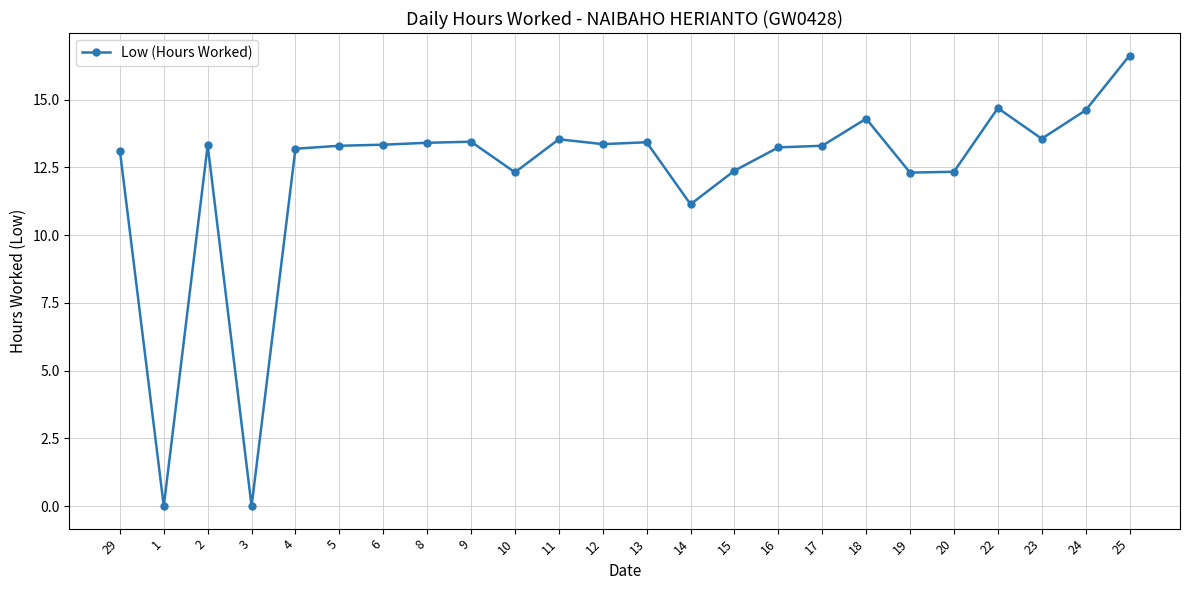

Is it true that the value at 10 is 12.3?

True